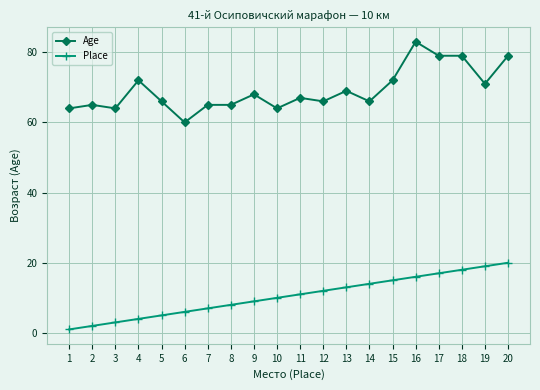

Rank the series by their average value, from highest to lowest.

Age, Place